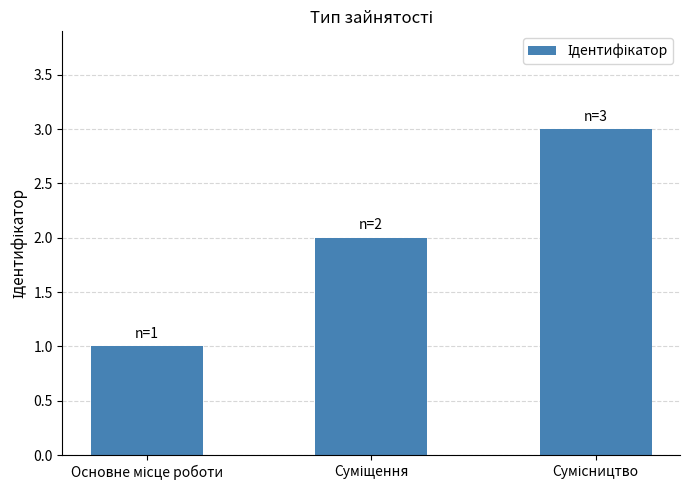

What is the maximum value shown in the chart?

3